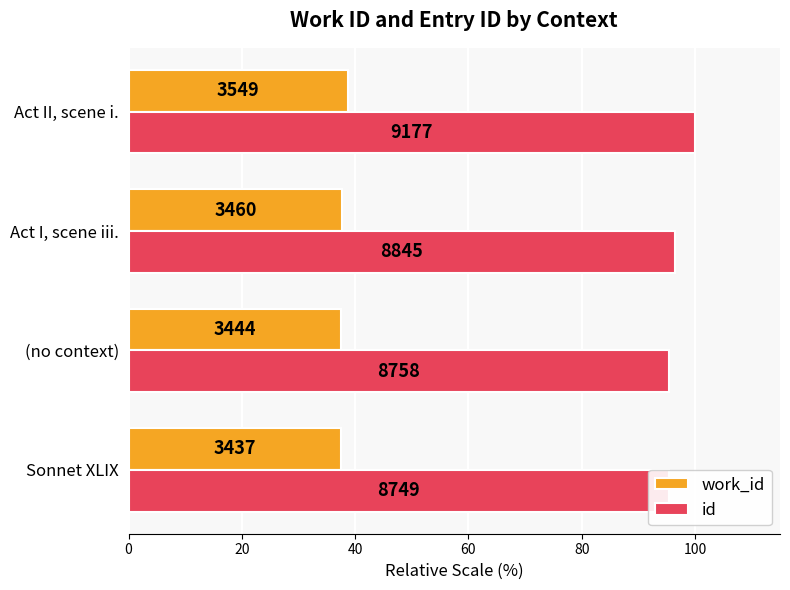

Count the work_id values in the range 37 to 38.

3